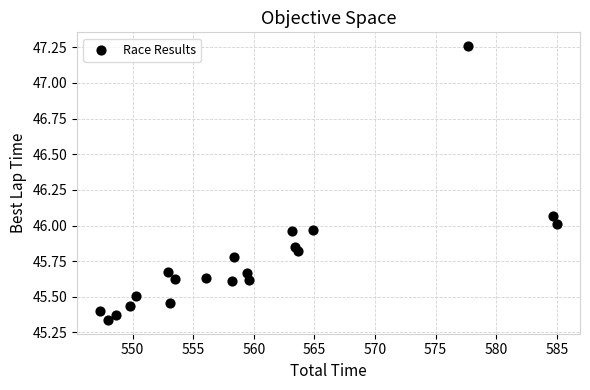

What is the range of Y values (max minus min)?

1.9